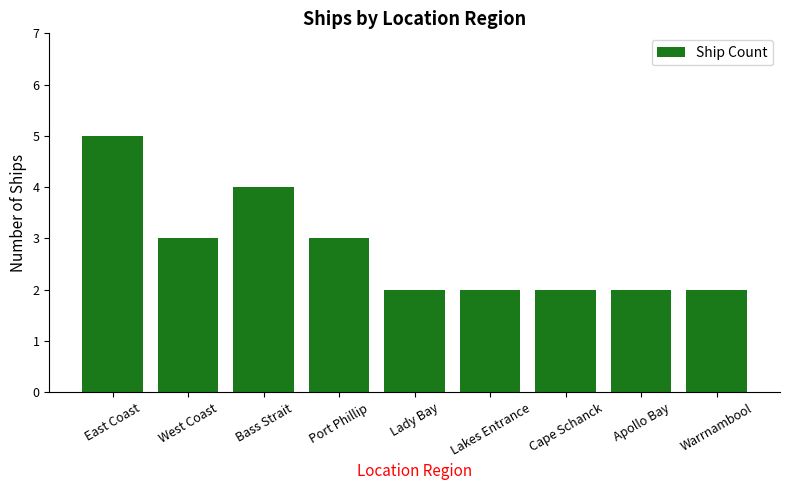

Count the values in the range 2 to 3.

7